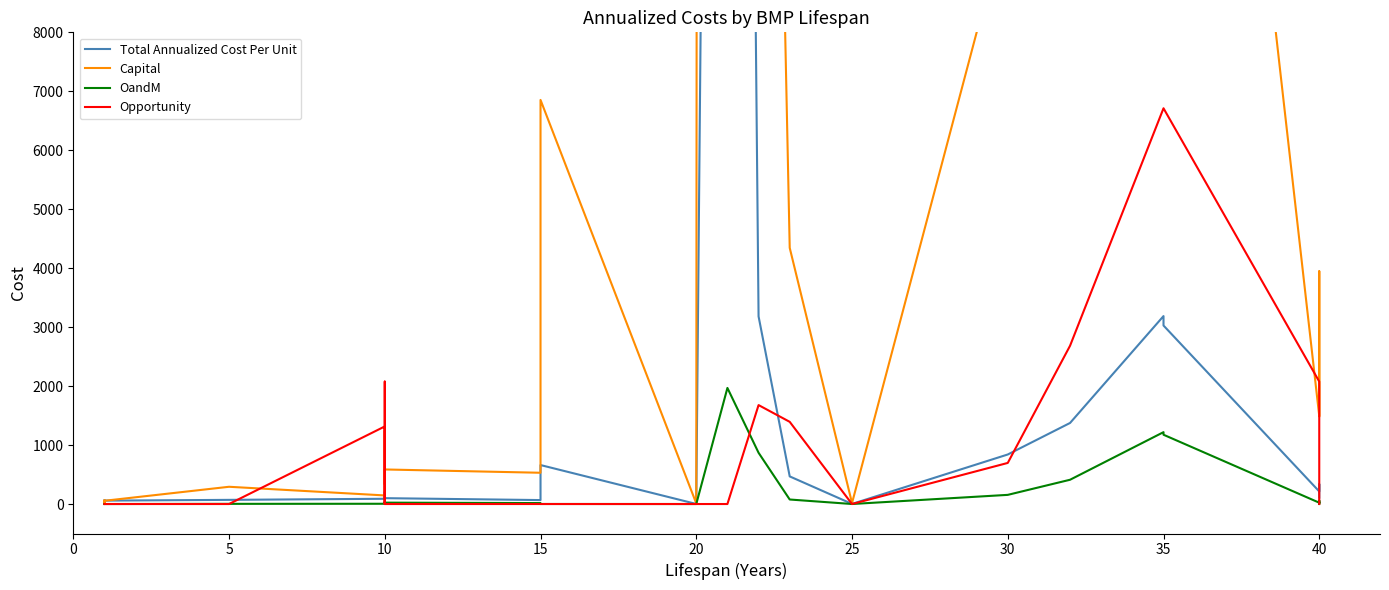

True or false: Capital and OandM intersect in this chart.

False